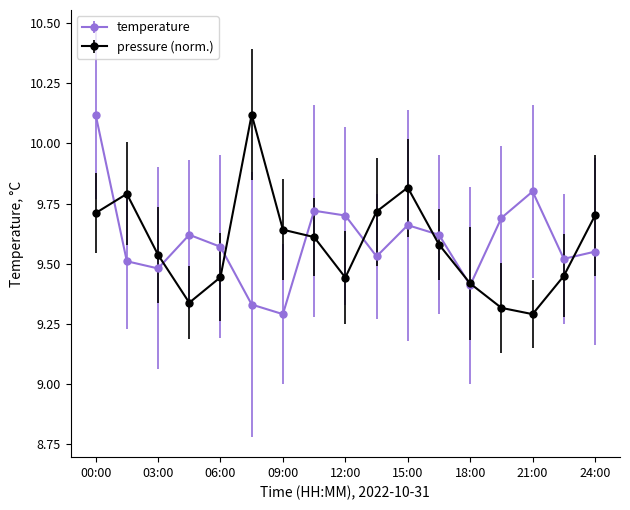

How many categories are shown in the chart?

17